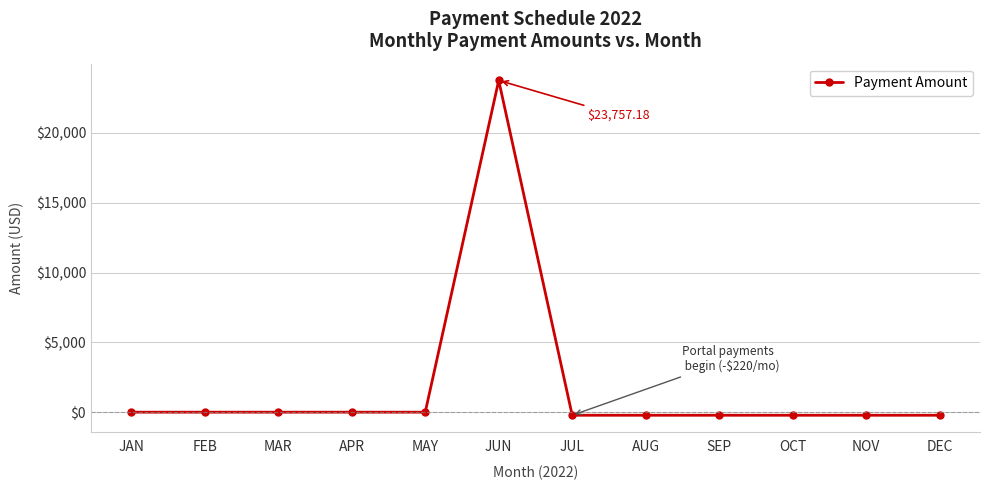

What position from the right is OCT?

3